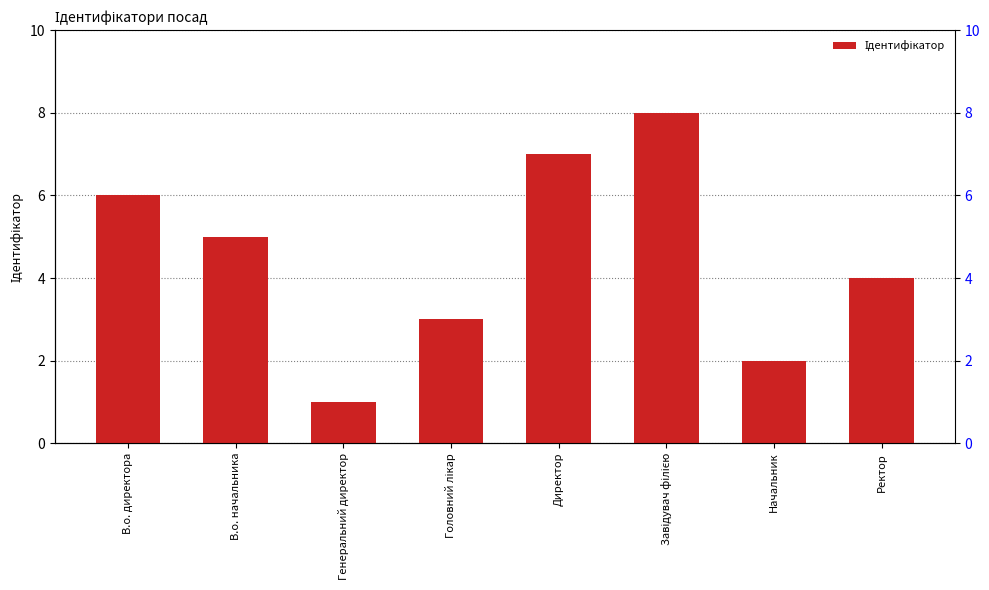

How many values are between 3 and 7?

5